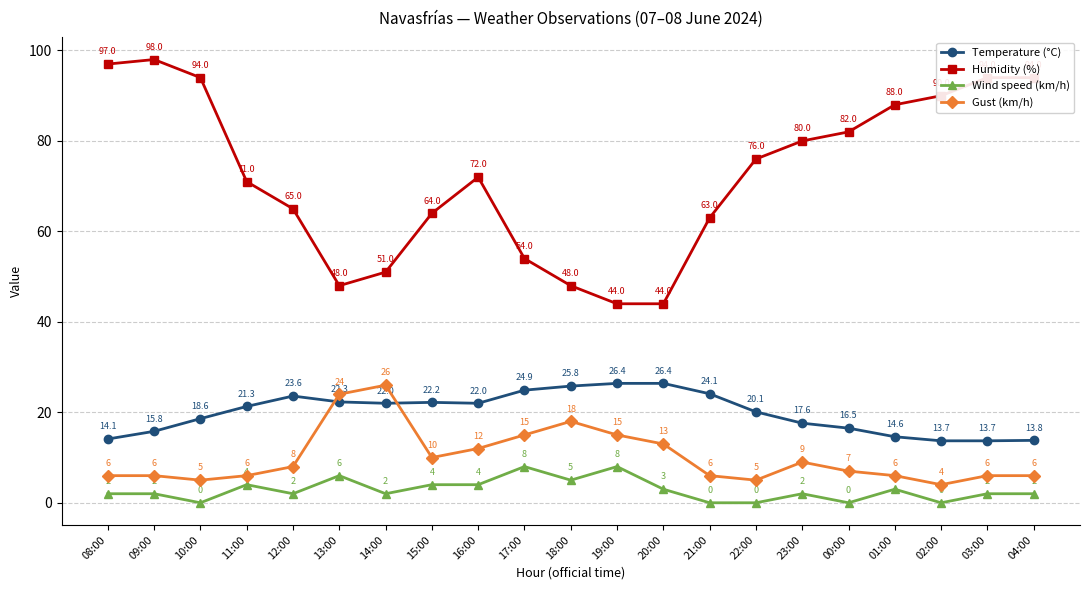

What is the difference between the second highest and second lowest values in the Temperature (°C) series?

12.7